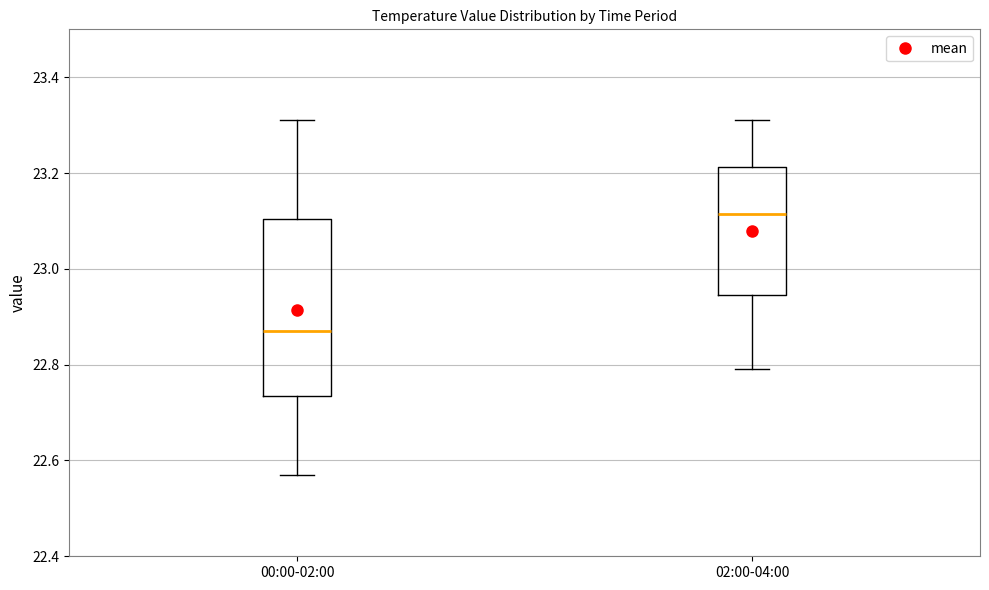

Where does the lower whisker of the box for 00:00-02:00 end on the y-axis? The values are not printed on the chart, so give them approximately, as read against the axis.

22.58